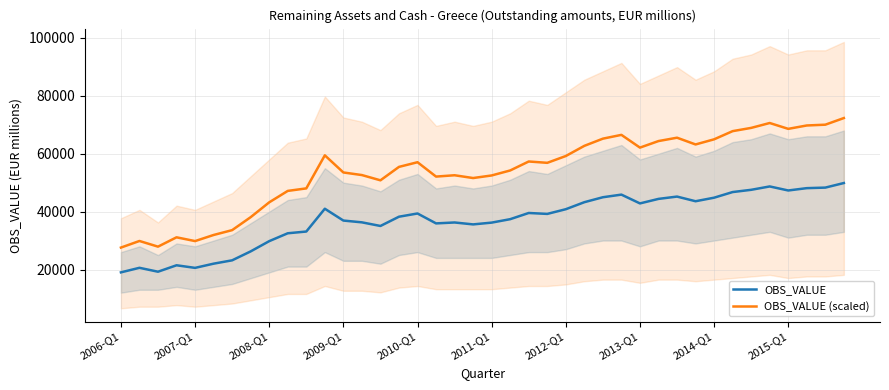

The value of OBS_VALUE at 11 is 40987.0. True or false?

True